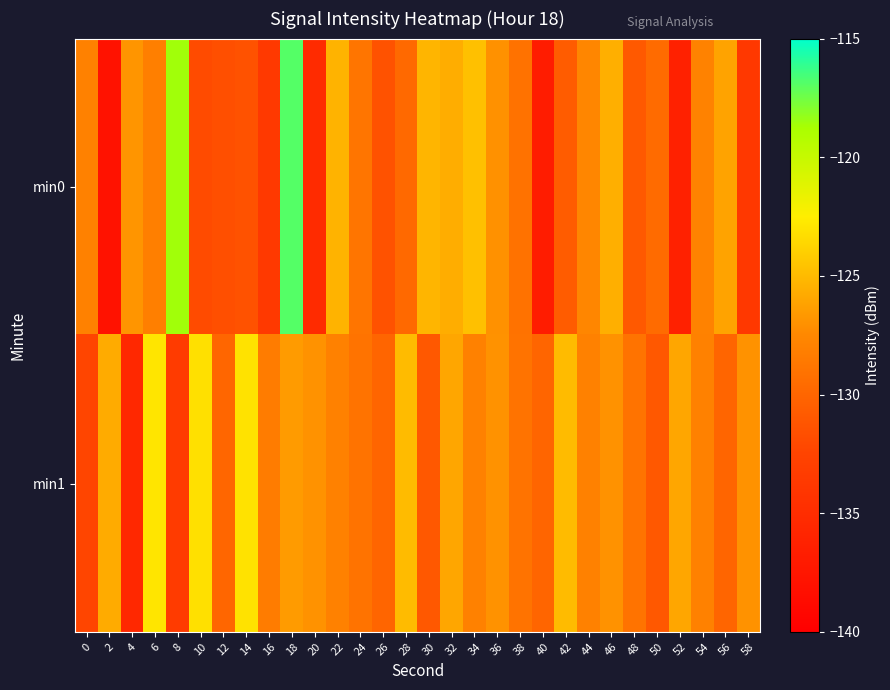

Reading left to right, transcribe all the data shown in this chart.

min0: 0=-128.0	2=-138.0	4=-126.8	6=-128.1	8=-118.6	10=-132.0	12=-131.6	14=-131.4	16=-133.7	18=-116.9	20=-135.2	22=-125.4	24=-128.9	26=-131.5	28=-129.7	30=-125.3	32=-125.7	34=-124.7	36=-127.0	38=-129.1	40=-136.8	42=-130.7	44=-127.6	46=-125.6	48=-130.9	50=-129.6	52=-136.3	54=-127.9	56=-126.2	58=-133.8
min1: 0=-132.4	2=-125.8	4=-135.5	6=-122.9	8=-133.4	10=-123.2	12=-129.9	14=-123.1	16=-128.4	18=-126.5	20=-127.0	22=-128.0	24=-129.0	26=-130.0	28=-125.0	30=-131.0	32=-126.0	34=-128.0	36=-127.0	38=-129.0	40=-130.0	42=-125.0	44=-128.0	46=-127.0	48=-129.0	50=-131.0	52=-126.0	54=-128.0	56=-130.0	58=-127.0